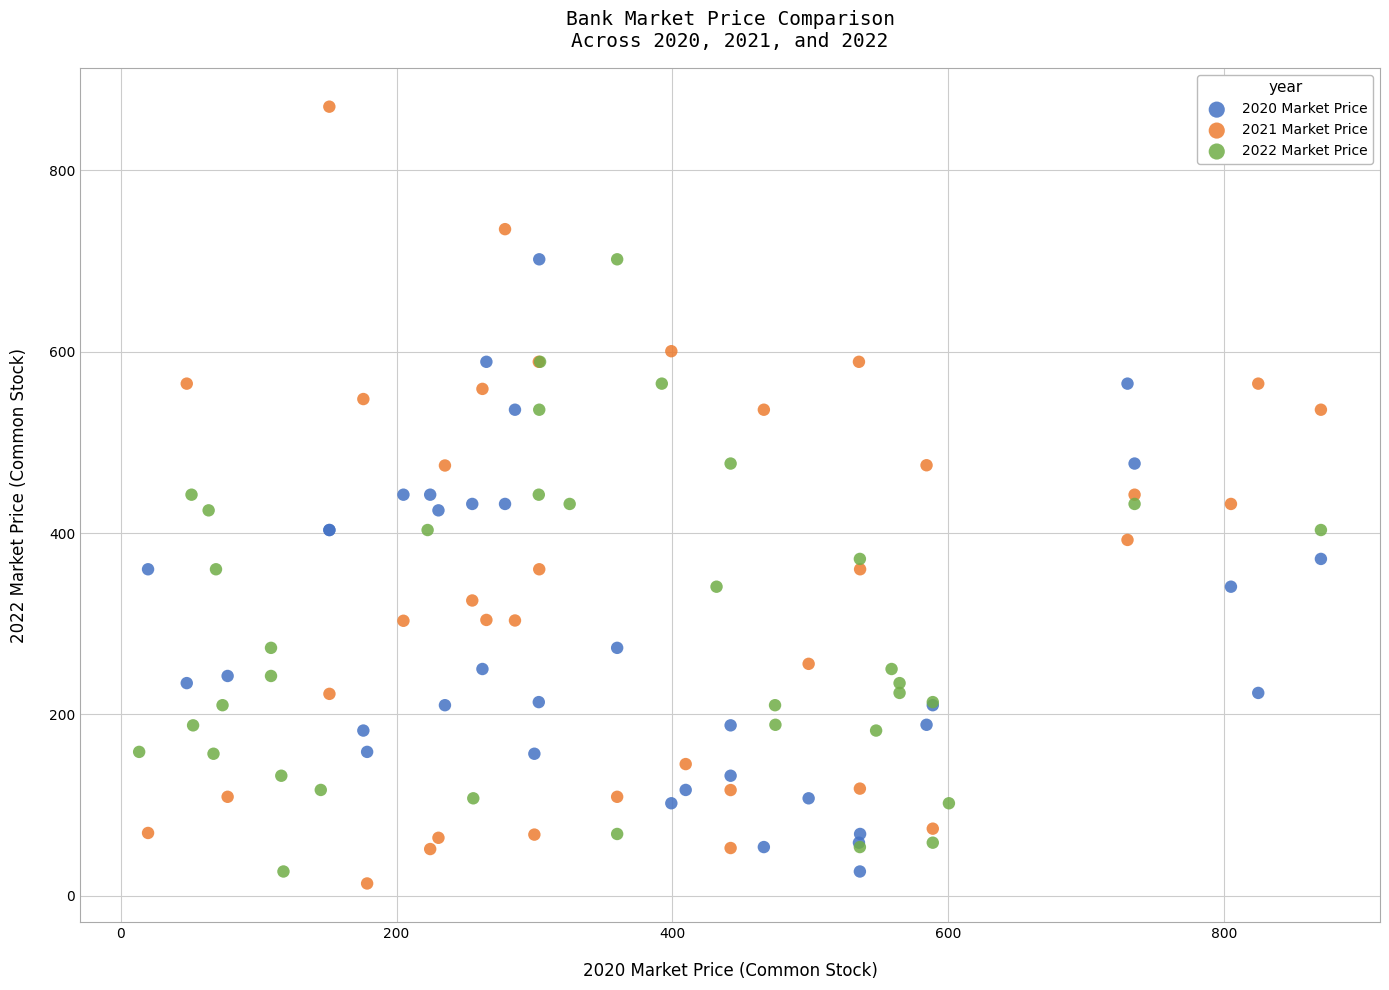

Which series reaches the maximum Y coordinate?

2021 Market Price